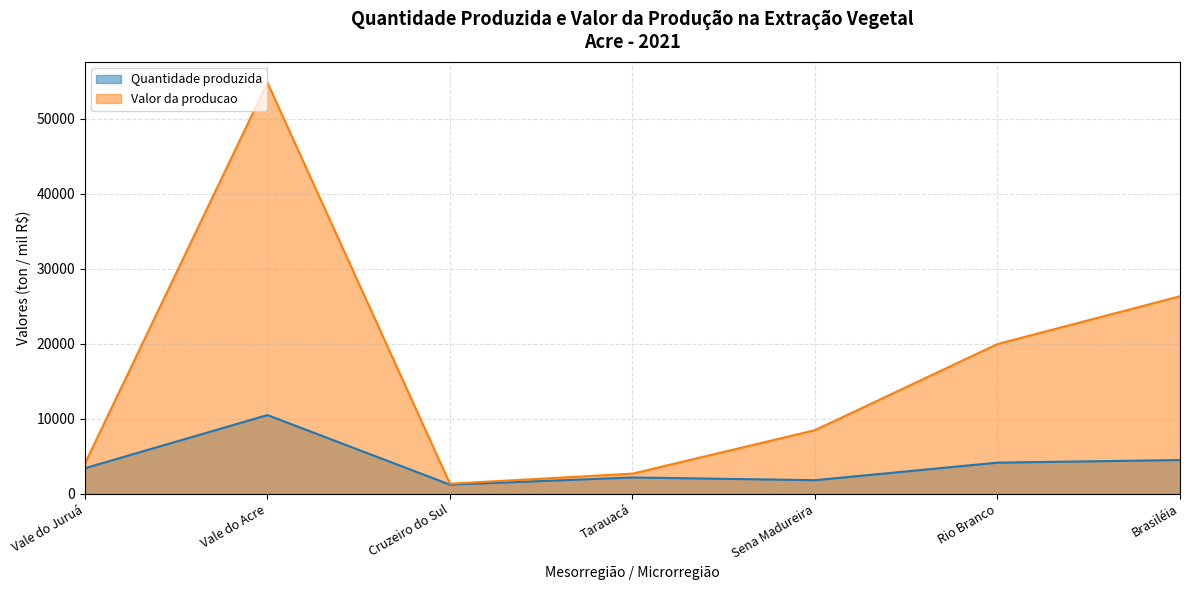

List the series in order of their overall mean, highest first.

Valor da producao, Quantidade produzida